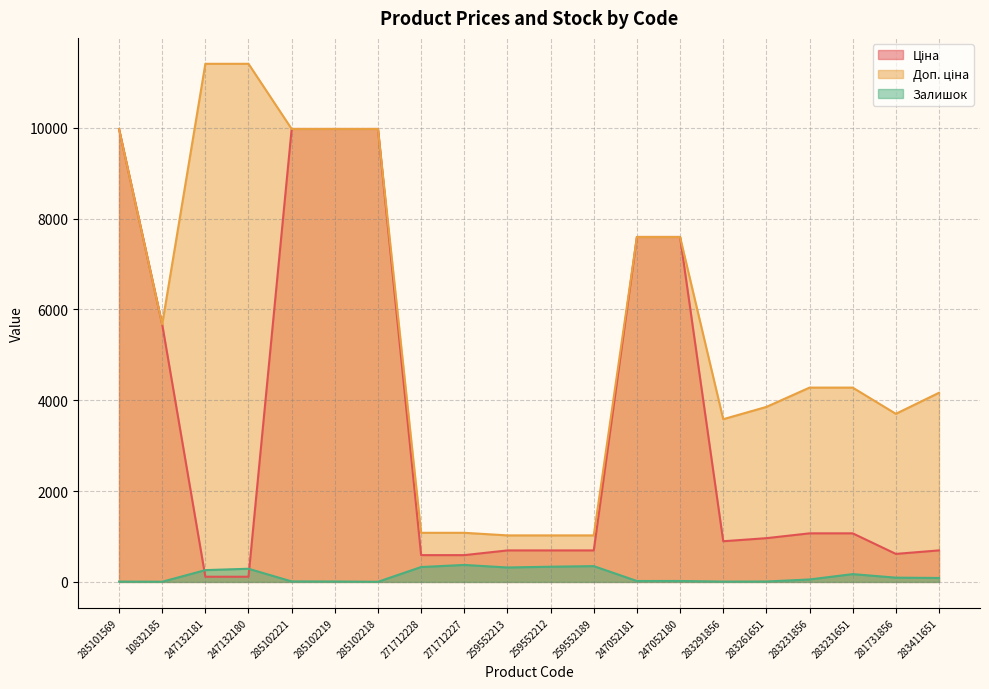

Where is Ціна nearest to the value 5044?

10832185